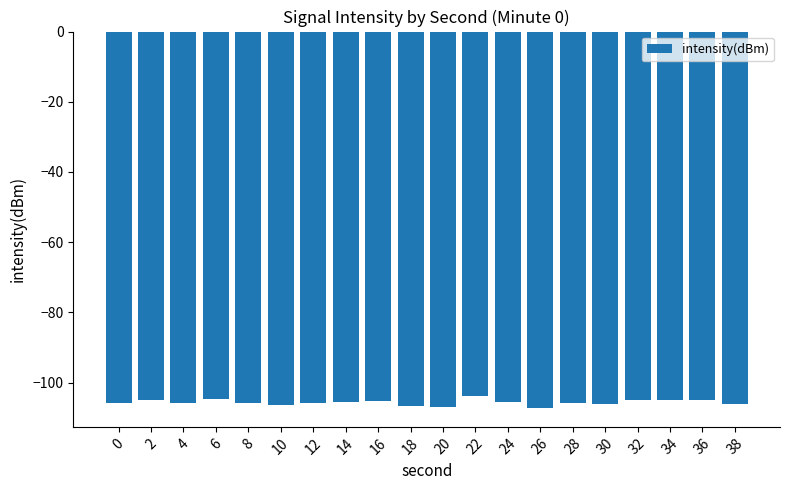

Is it true that the value at 12 is -37.9?

False